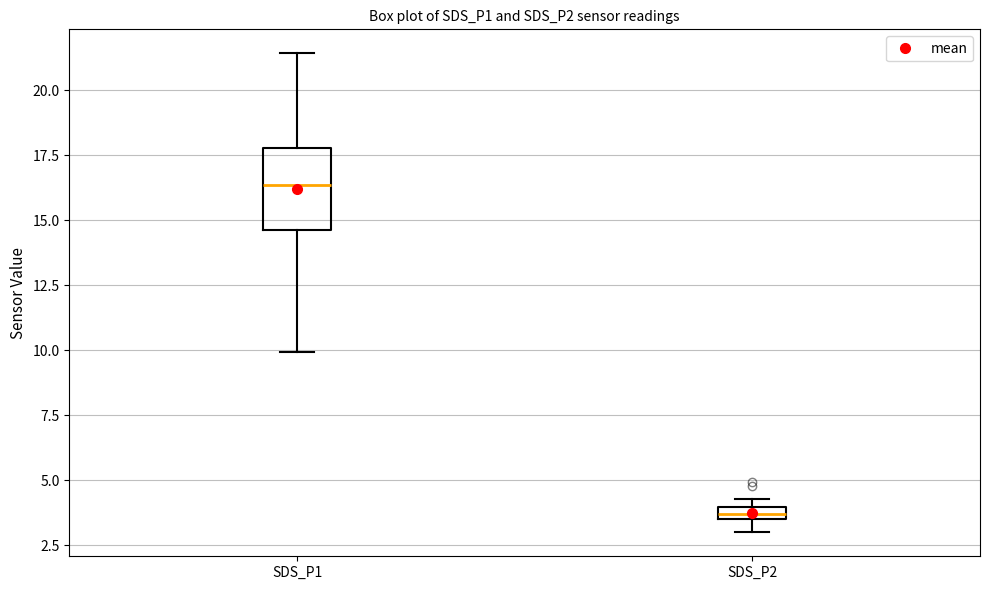

Which box's median line is the highest?

SDS_P1